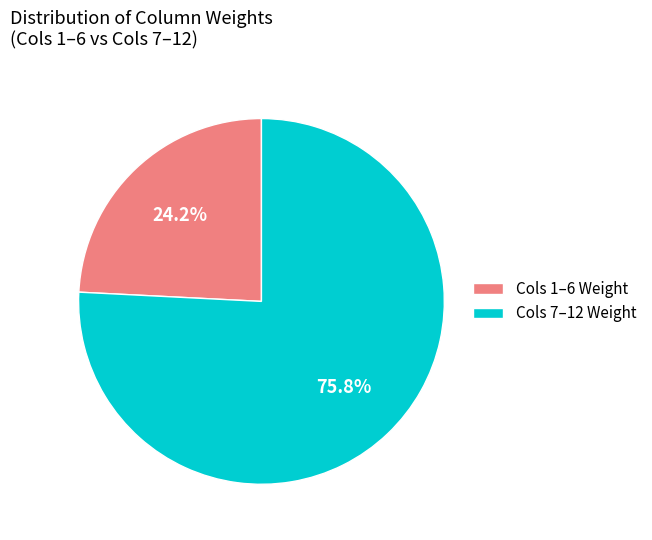

Do Cols 7–12 Weight and Cols 1–6 Weight together represent more than half of the pie?

Yes